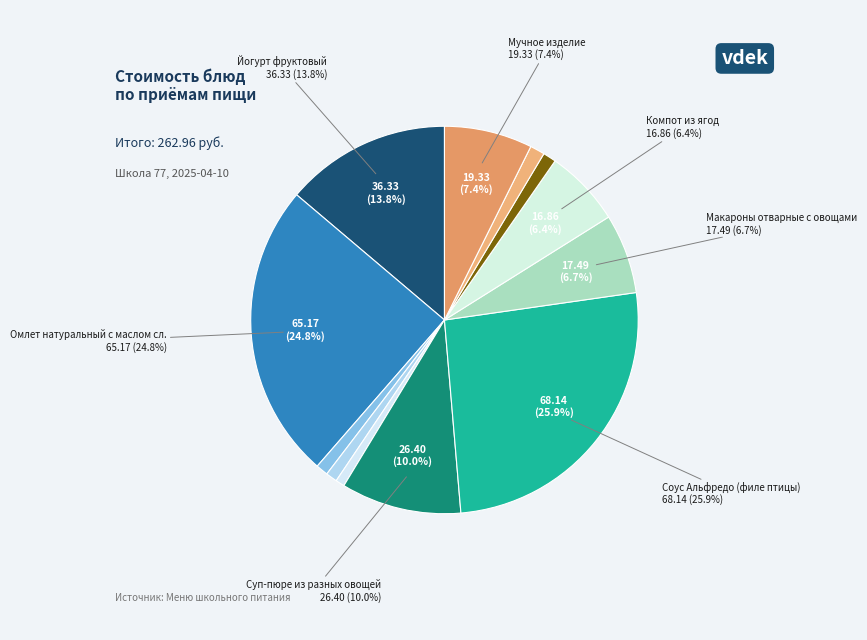

How many slices are in this pie chart?

12